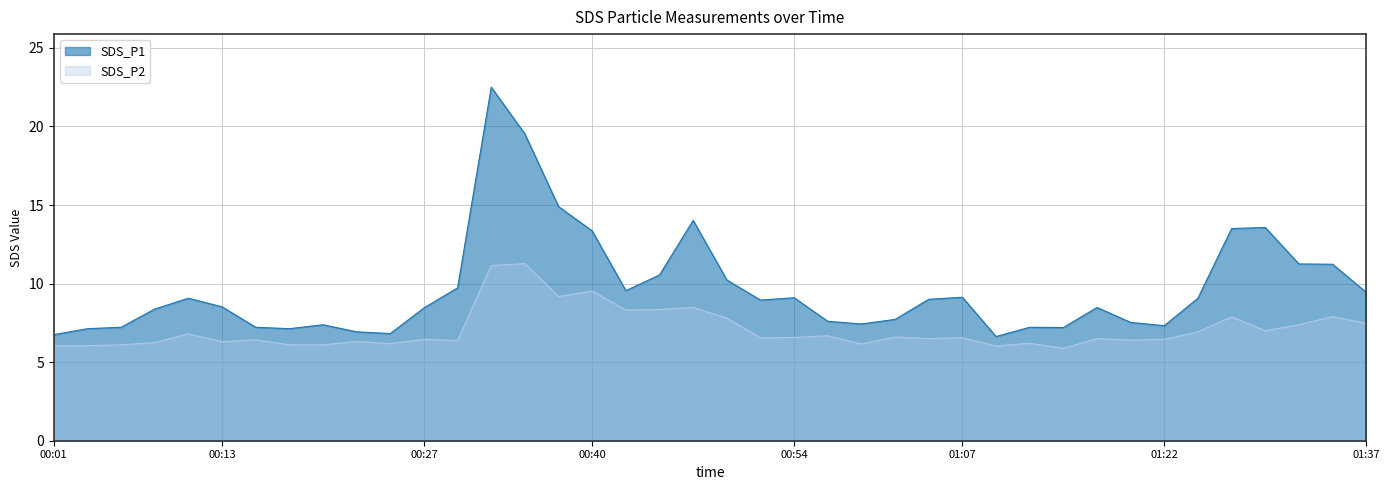

What is the difference between the highest and lowest values at 2021/08/13 00:59?

1.3